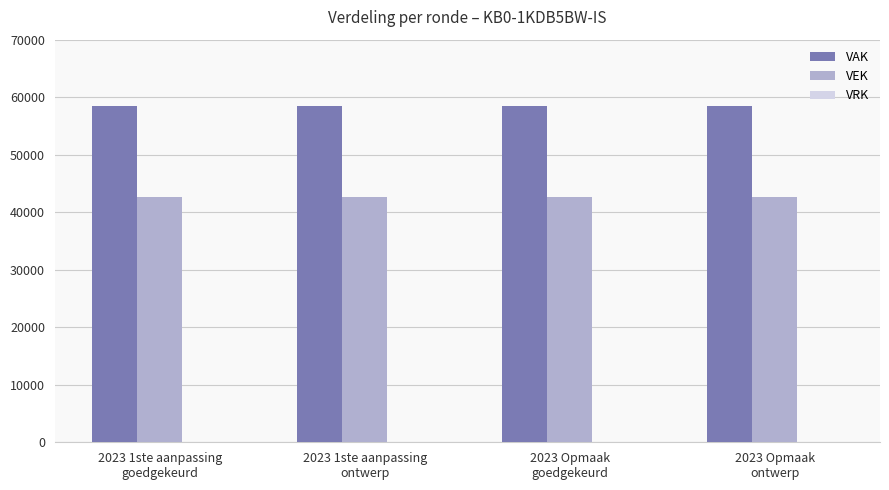

At how many categories does at least one series exceed 47526?

4